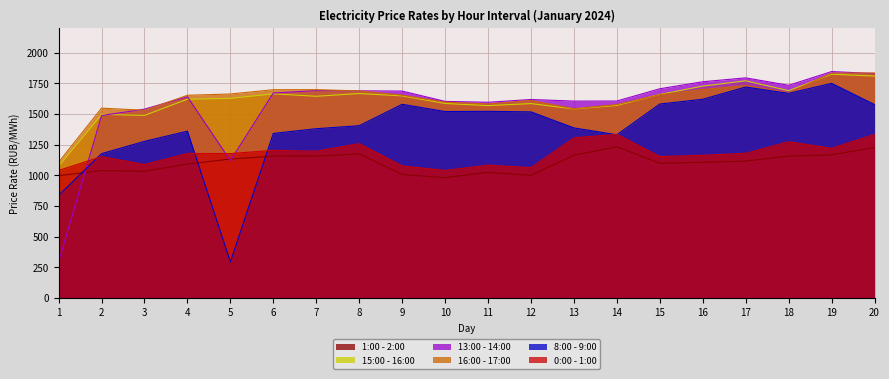

At which category does the chart reach its peak across all series?

19